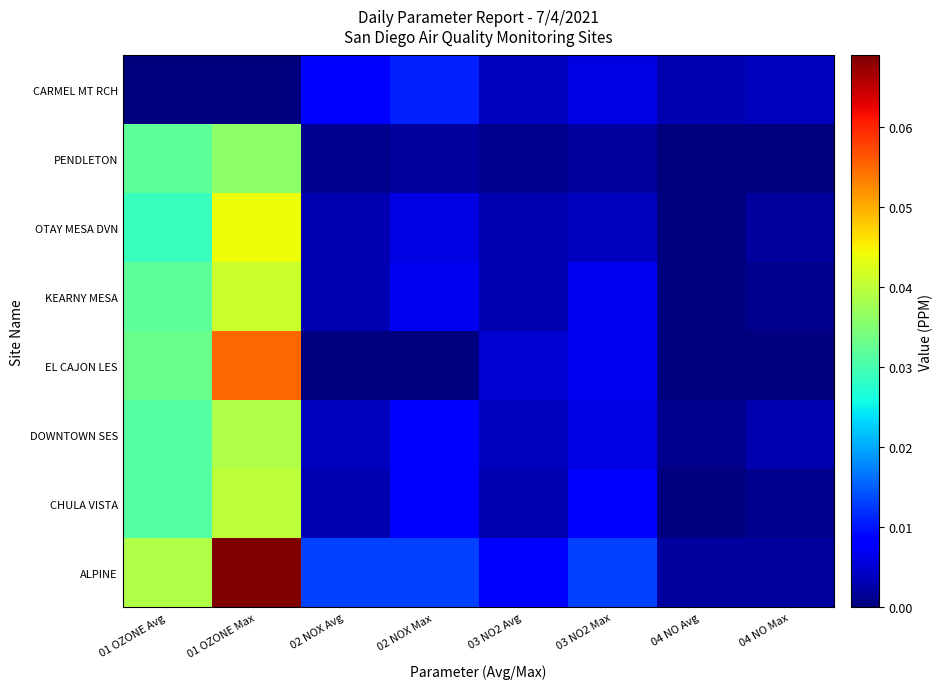

How many data points does each series have?

8